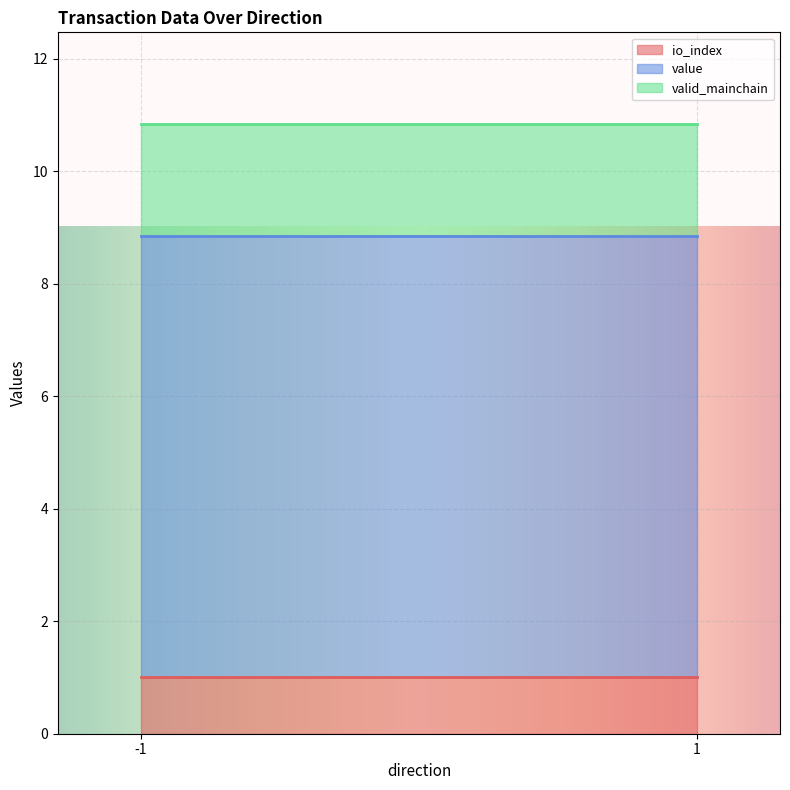

At which label is value closest to 3?

-1